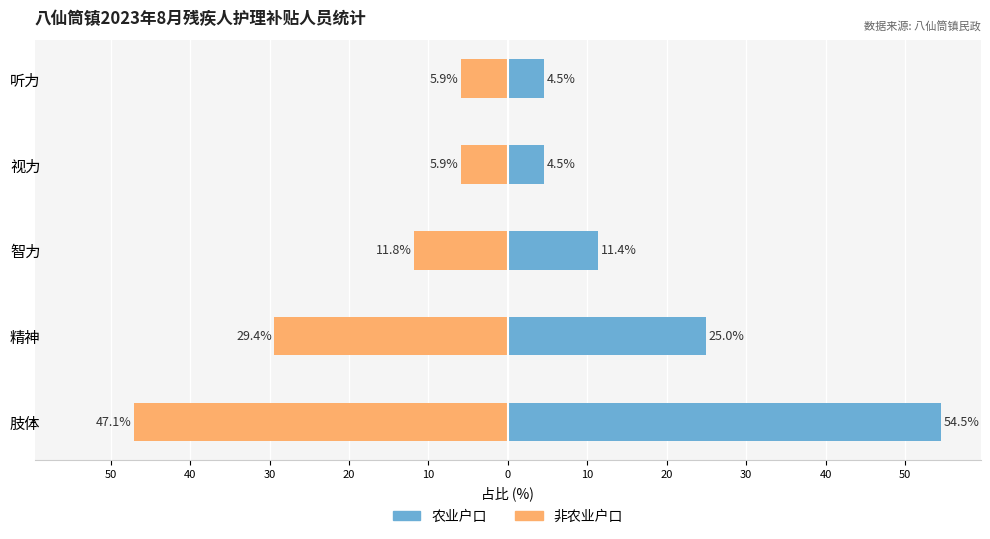

Reading left to right, list all the values displayed in this chart.

农业户口: 54.5	25.0	11.4	4.5	4.5
非农业户口: -47.1	-29.4	-11.8	-5.9	-5.9